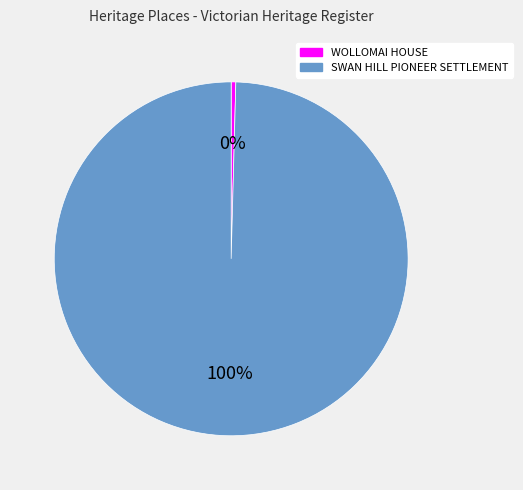

Which category accounts for the majority?

SWAN HILL PIONEER SETTLEMENT